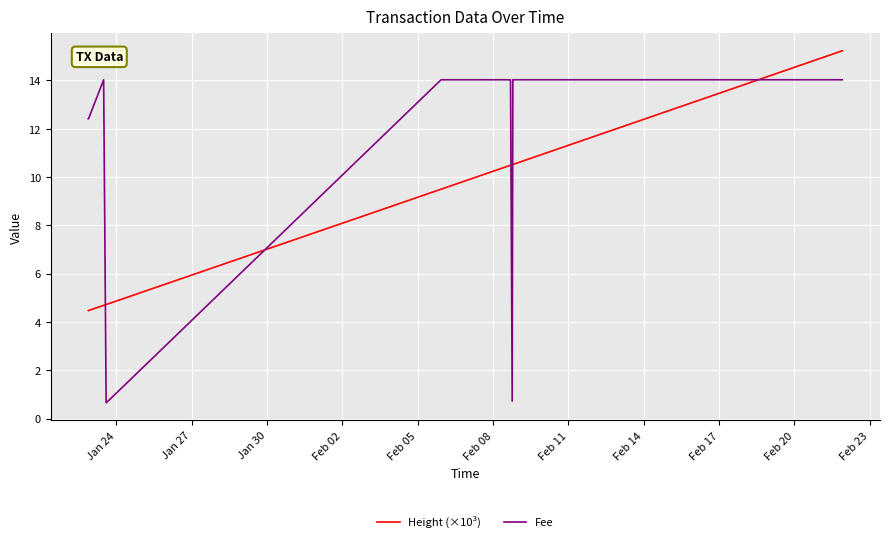

True or false: Fee and Height (×10³) cross at least once.

True